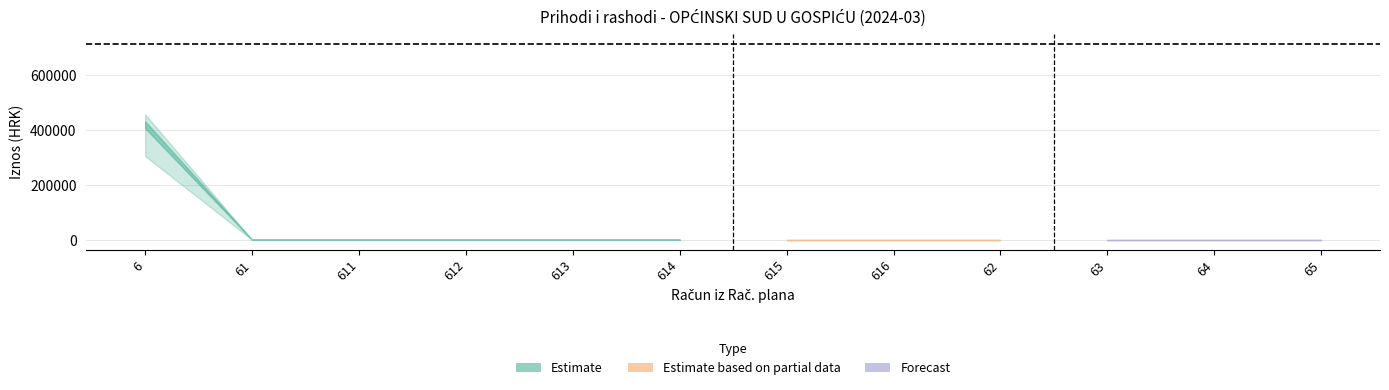

At which label does Prihodi poslovanja cur reach its minimum?

61